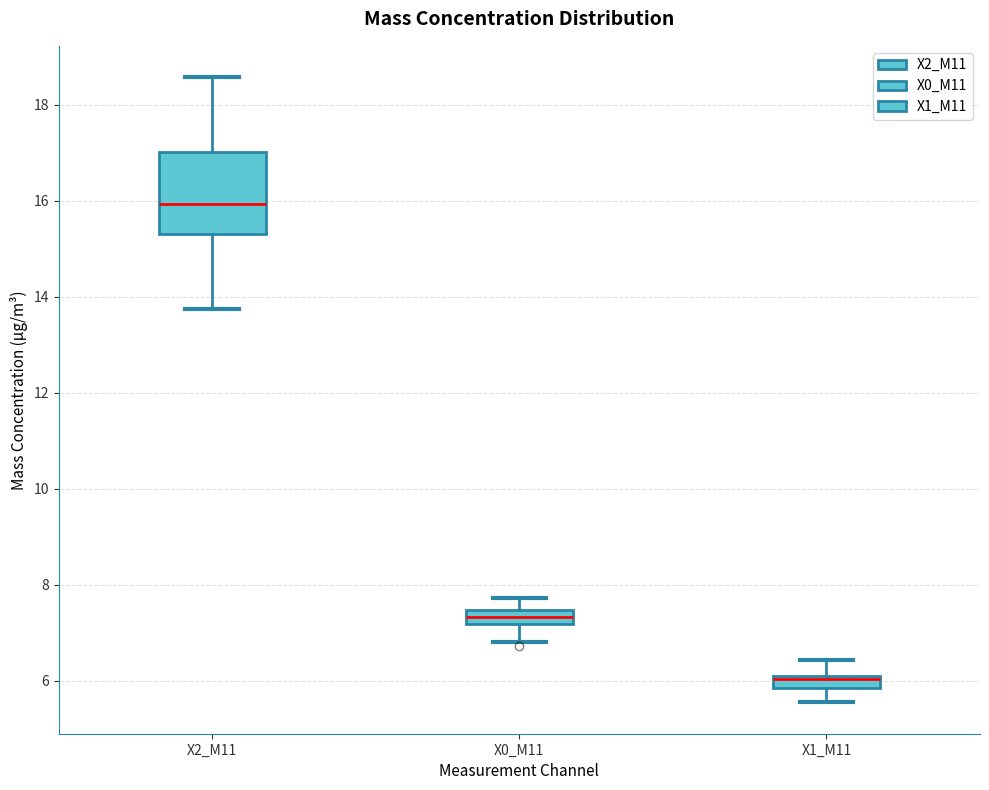

Which box has the lowest median line?

X1_M11